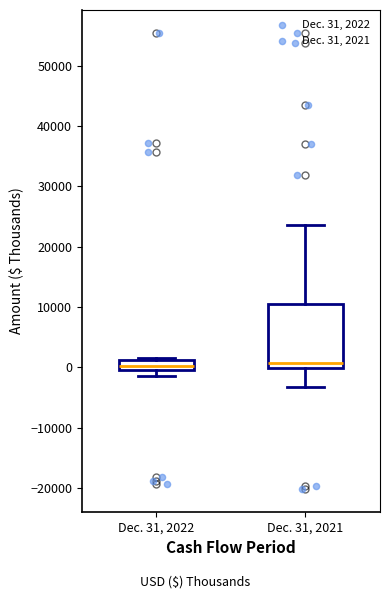

Where is the lower edge of the box for Dec. 31, 2022 on the y-axis? The values are not printed on the chart, so give them approximately, as read against the axis.

-1000